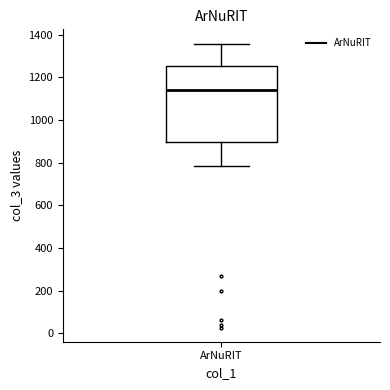

Transcribe this box plot: give where the median line is, the range the box spans, and where the two whiskers end, as read against the y-axis. The values are not printed on the chart, so give them approximately, as read against the axis.

median 1140, box 900 to 1260, whiskers 780 to 1360